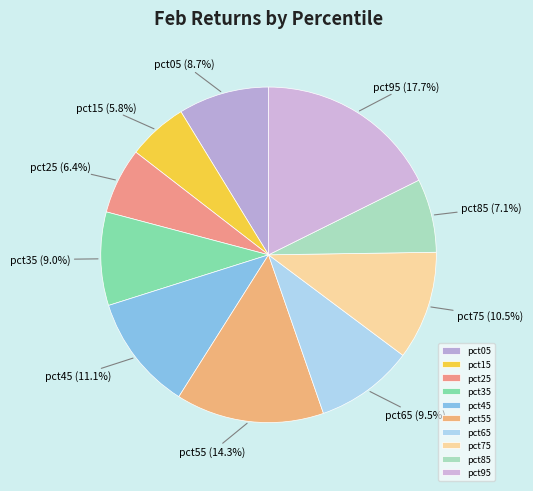

To the nearest percent, what is the average slice percentage?

10%